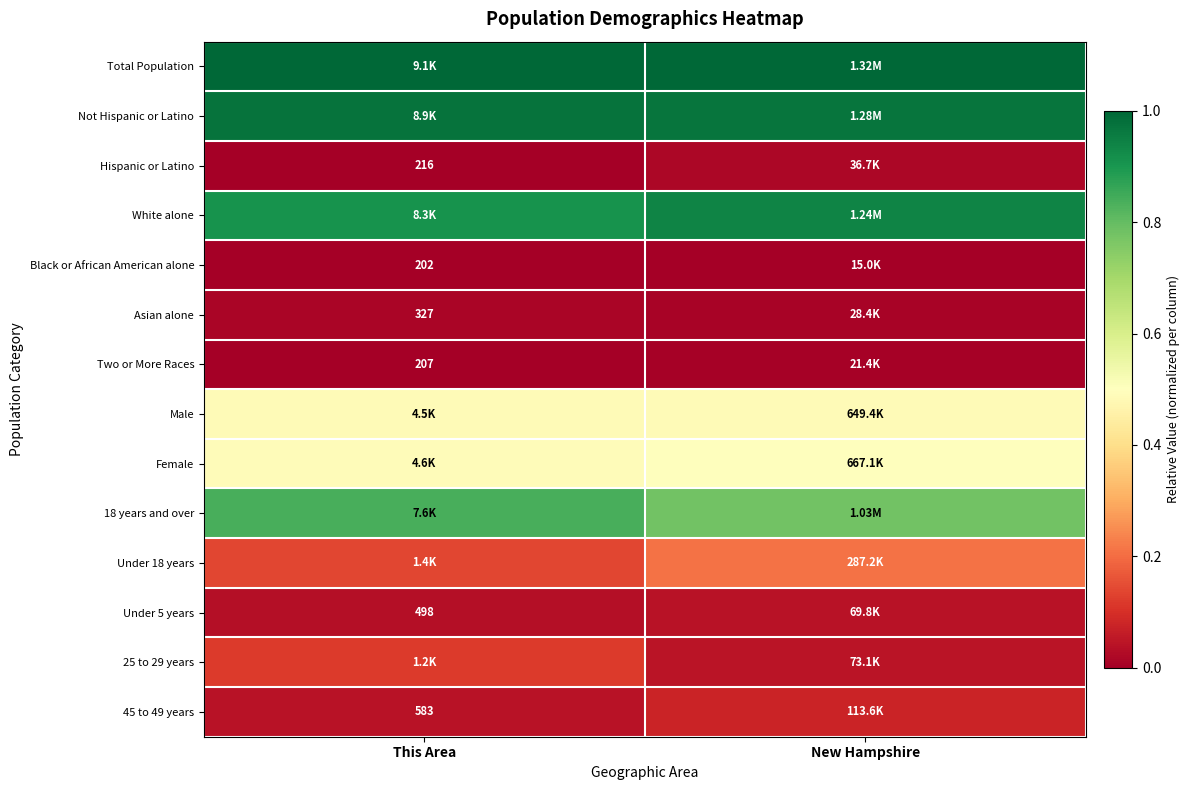

Which series has the largest total across all categories?

Total Population